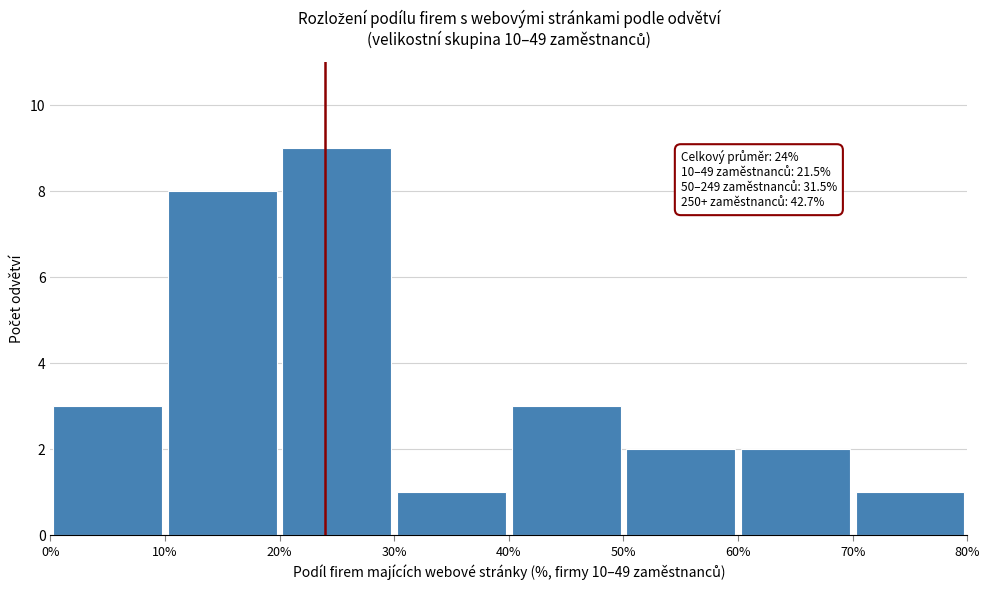

Over which range of the x-axis is the bar tallest?

20% to 30%